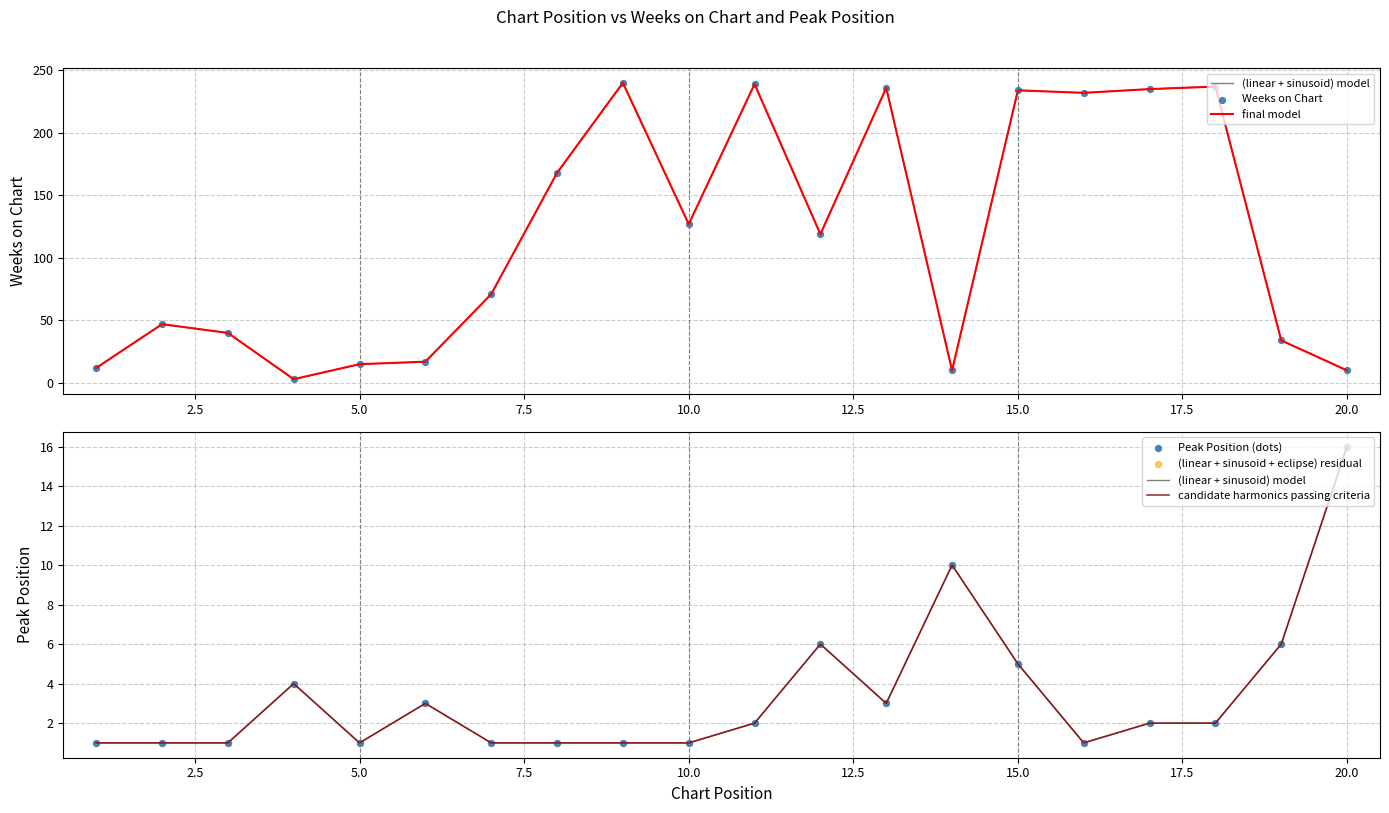

Which series contains the lowest Y value?

(linear + sinusoid) model